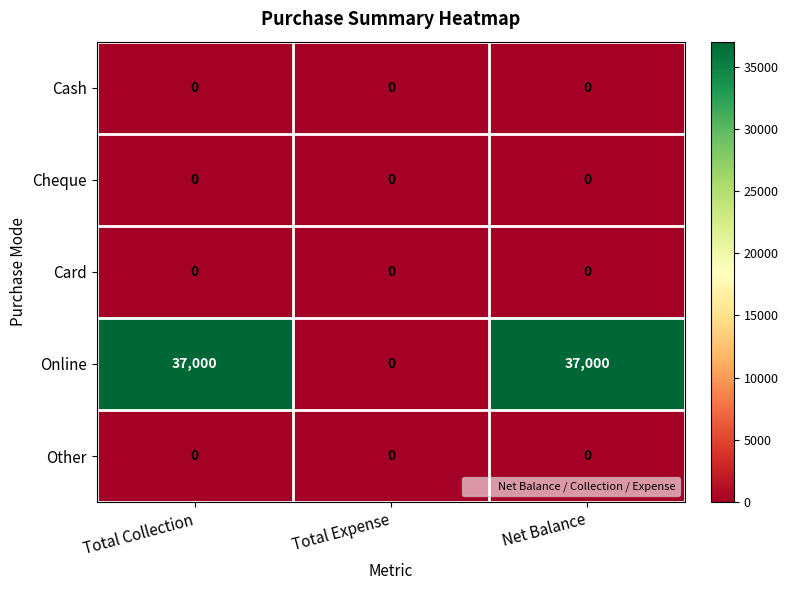

Reading right to left, list all the values displayed in this chart.

Cash: 0	0	0
Cheque: 0	0	0
Card: 0	0	0
Online: 37000	0	37000
Other: 0	0	0